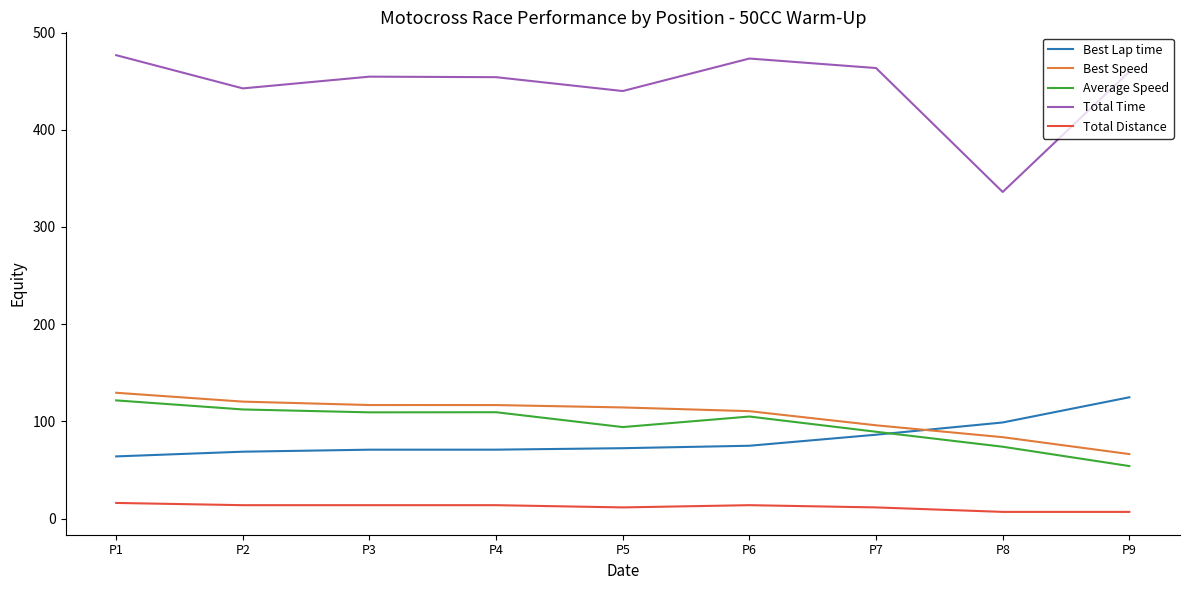

How many lines are shown in the chart?

5